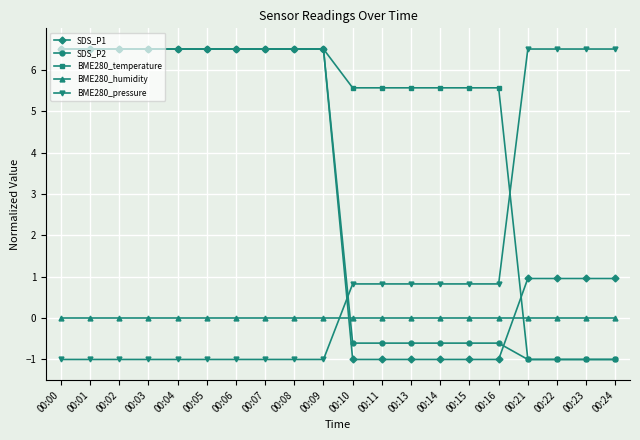

What is the minimum value shown in the chart?

-1.0